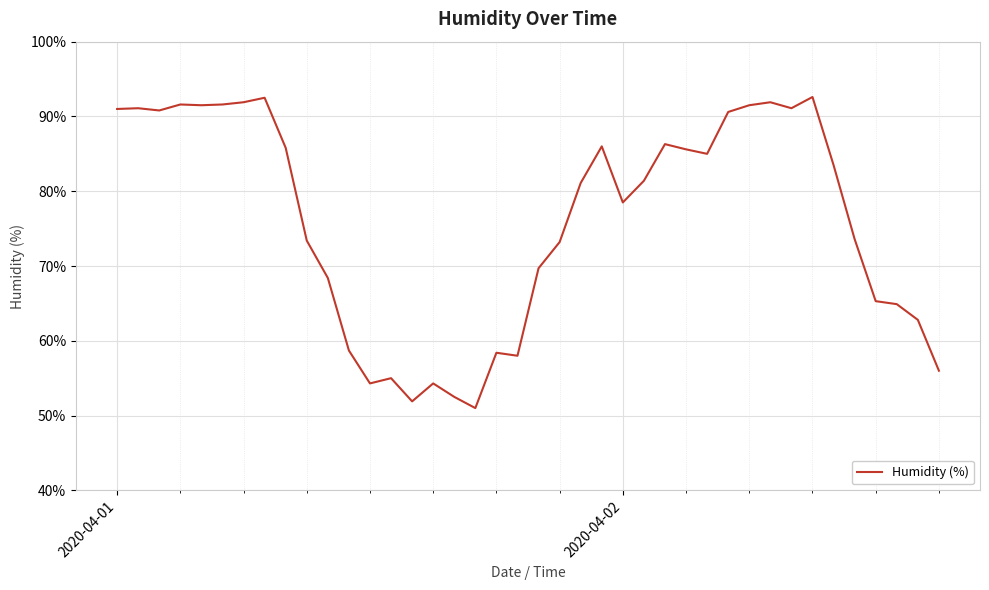

What is the minimum value shown in the chart?

51.0